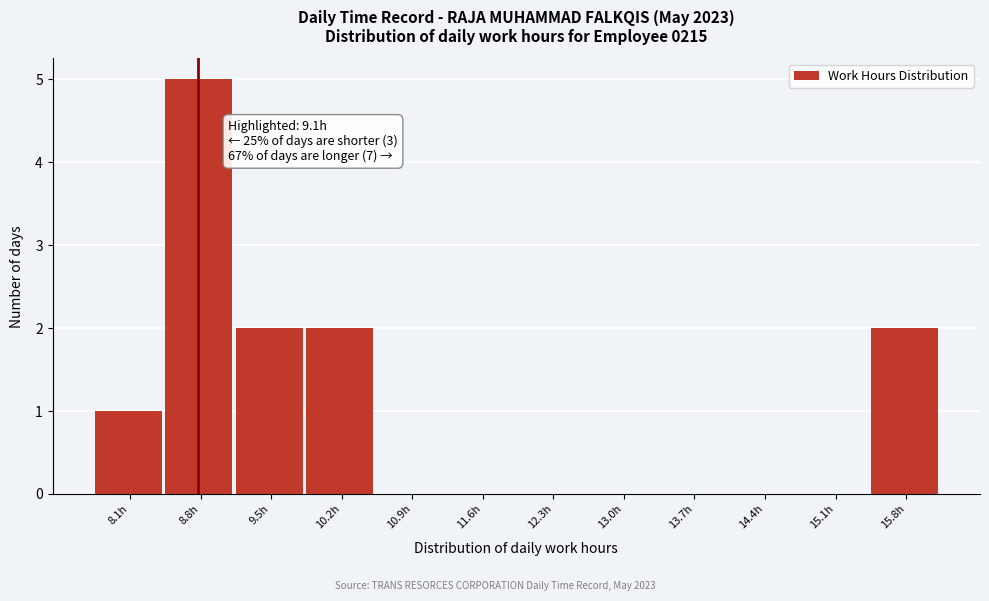

Reading left to right, transcribe all the data shown in this chart.

8.1h=1	8.8h=5	9.5h=2	10.2h=2	10.9h=0	11.6h=0	12.3h=0	13.0h=0	13.7h=0	14.4h=0	15.1h=0	15.8h=2